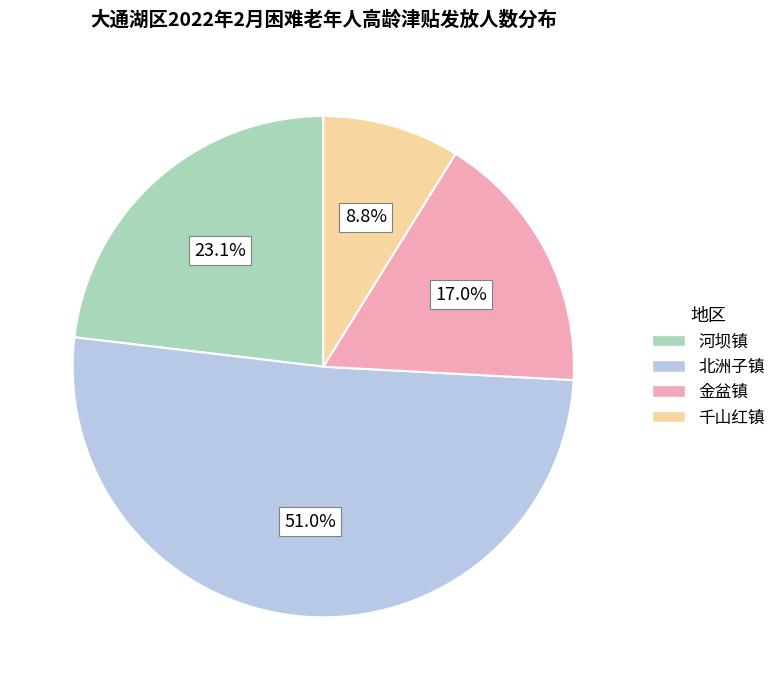

To the nearest percent, what is the average slice percentage?

25%